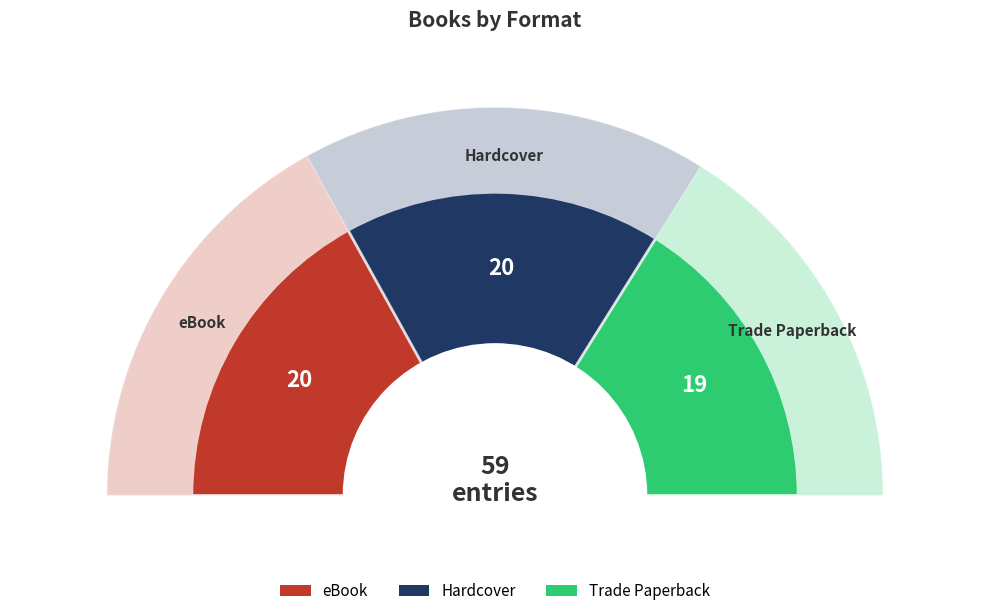

How many slices are in this pie chart?

3